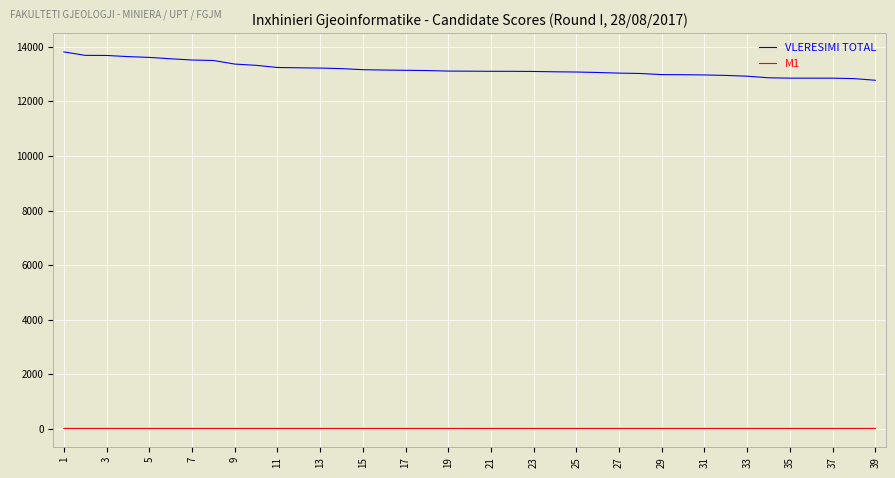

What is the lowest value of the VLERESIMI TOTAL series?

12775.2